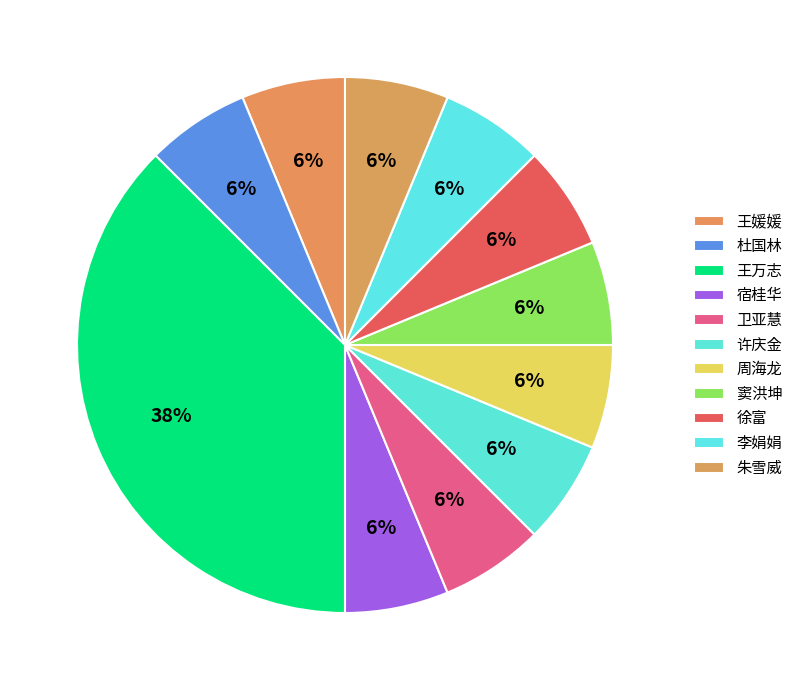

How much of the chart is everything except 杜国林?

93.8%